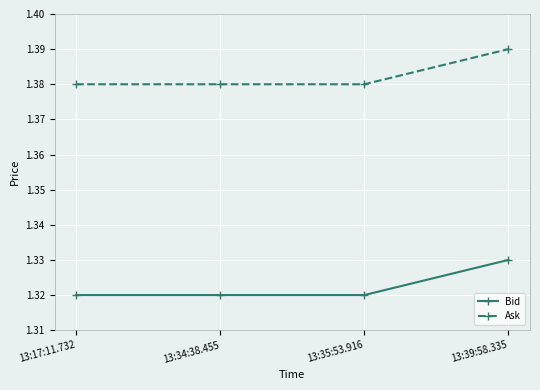

How many Bid values are between 1 and 2?

4